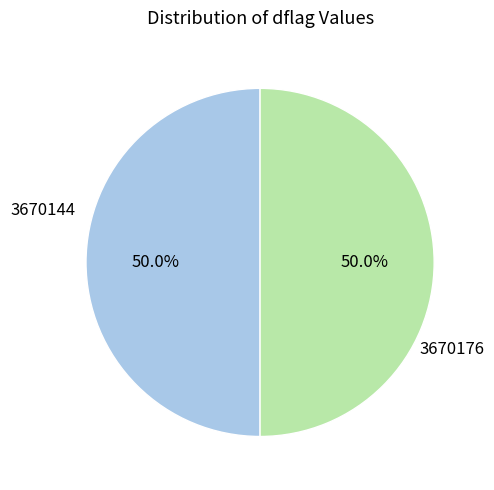

How many slices are in this pie chart?

2